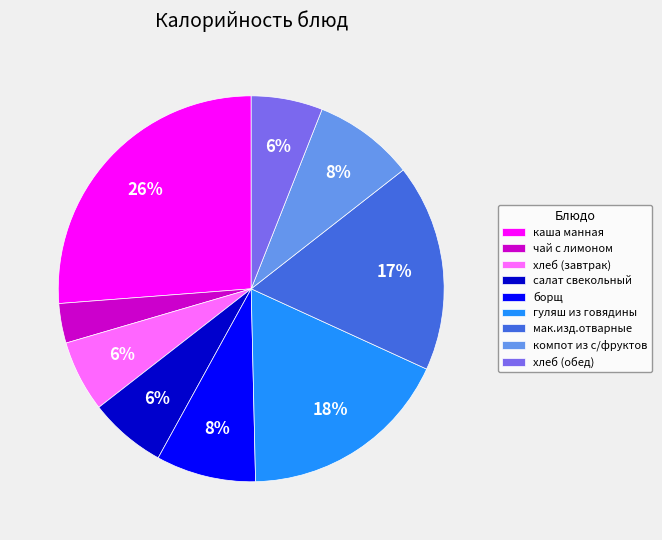

How many segments does this pie chart have?

9